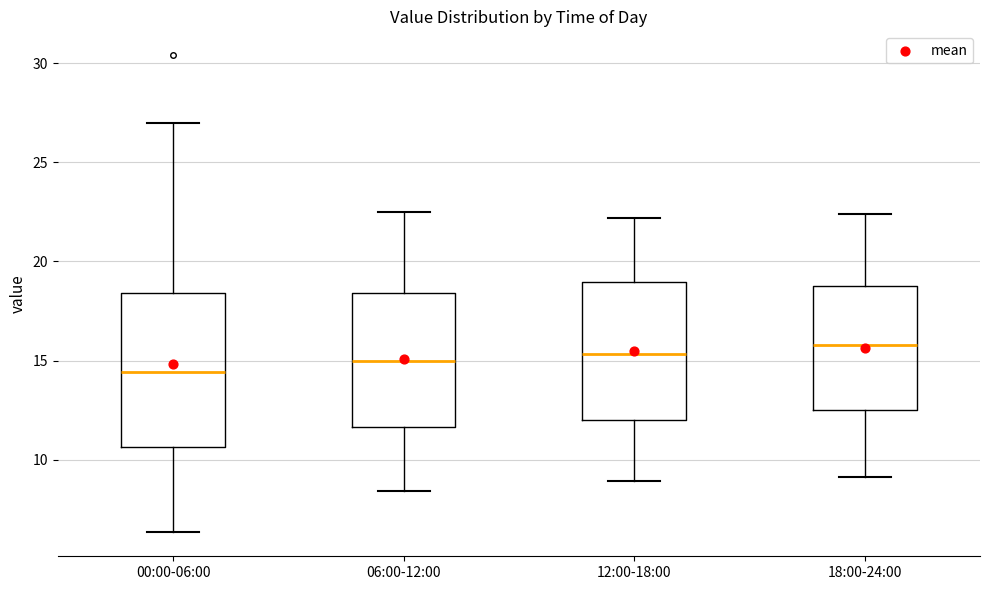

Reading left to right, read every box against the y-axis: the position of its median line, the range the box covers, and the ends of its whiskers. The values are not printed on the chart, so give them approximately, as read against the axis.

00:00-06:00: median 14.5, box 10.5 to 18.5, whiskers 6.5 to 27.0
06:00-12:00: median 15.0, box 11.5 to 18.5, whiskers 8.5 to 22.5
12:00-18:00: median 15.5, box 12.0 to 19.0, whiskers 9.0 to 22.0
18:00-24:00: median 16.0, box 12.5 to 19.0, whiskers 9.0 to 22.5